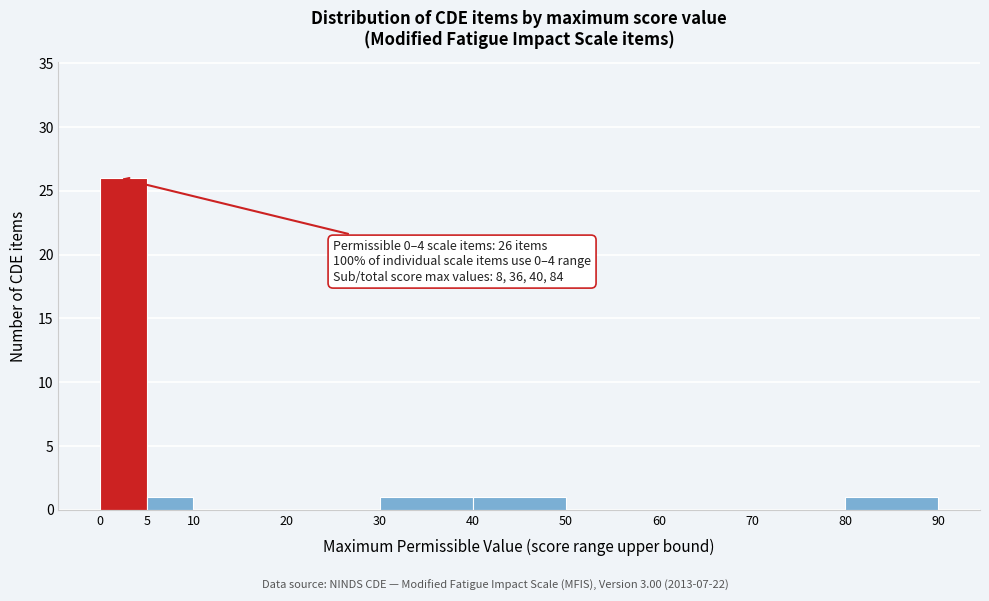

Over which range of the x-axis is the bar tallest?

0 to 5